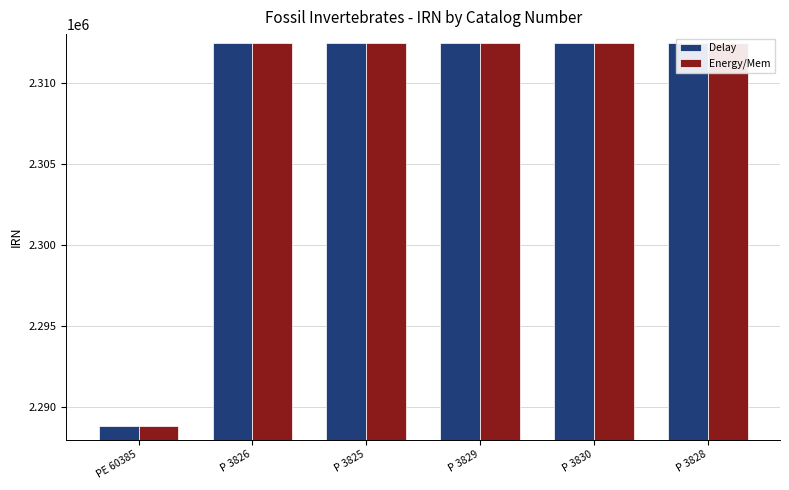

Where does the Energy/Mem series first go above 2312442?

P 3829